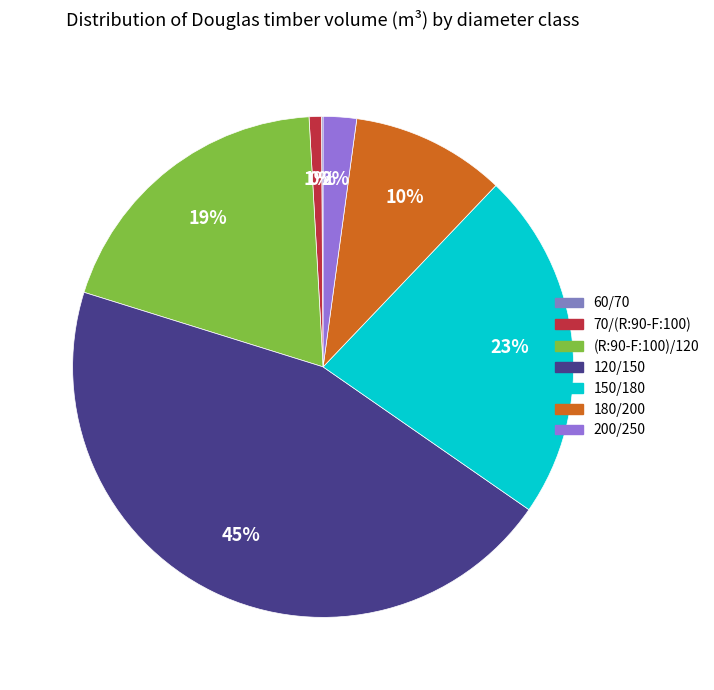

How many segments does this pie chart have?

7